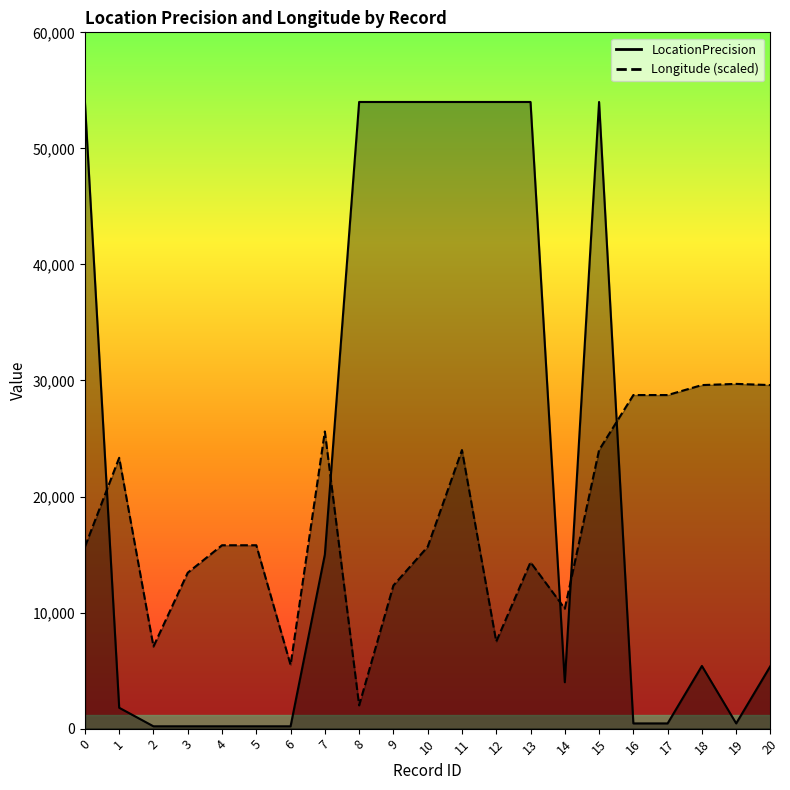

Reading right to left, list all the values displayed in this chart.

LocationPrecision: 20=5400.0	19=450.0	18=5400.0	17=450.0	16=450.0	15=54000.0	14=4000.0	13=54000.0	12=54000.0	11=54000.0	10=54000.0	9=54000.0	8=54000.0	7=15000.0	6=200.0	5=200.0	4=200.0	3=200.0	2=200.0	1=1800.0	0=54000.0
Longitude: 20=29604.5	19=29706.7	18=29604.5	17=28744.5	16=28744.5	15=24004.8	14=10338.1	13=14338.1	12=7504.8	11=24004.8	10=15671.5	9=12338.2	8=2004.9	7=25604.4	6=5488.9	5=15801.6	4=15801.6	3=13435.7	2=7075.4	1=23338.2	0=15671.5